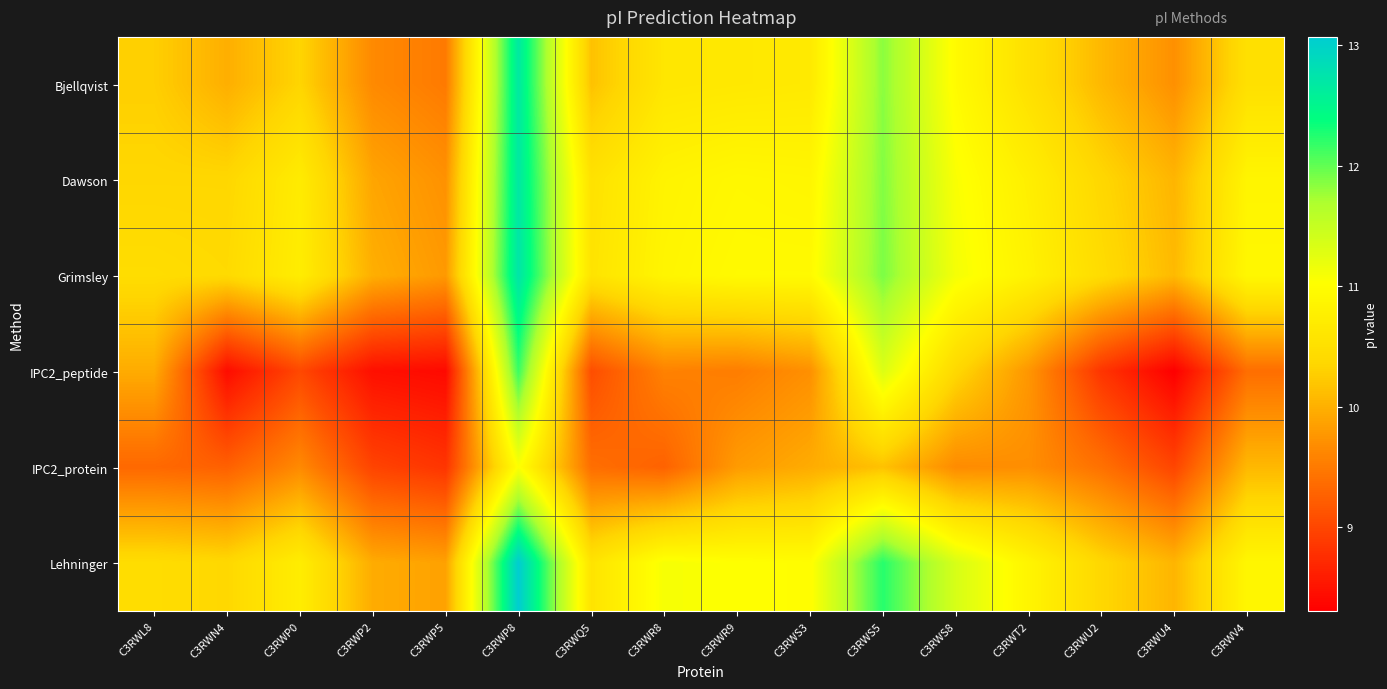

Reading left to right, extract all data points from this chart.

Bjellqvist: C3RWL8=10.3	C3RWN4=10.0	C3RWP0=10.3	C3RWP2=9.6	C3RWP5=9.5	C3RWP8=12.7	C3RWQ5=10.2	C3RWR8=10.6	C3RWR9=10.6	C3RWS3=10.7	C3RWS5=11.8	C3RWS8=11.0	C3RWT2=10.5	C3RWU2=10.1	C3RWU4=9.7	C3RWV4=10.5
Dawson: C3RWL8=10.4	C3RWN4=10.4	C3RWP0=10.7	C3RWP2=9.9	C3RWP5=9.7	C3RWP8=12.7	C3RWQ5=10.5	C3RWR8=10.8	C3RWR9=10.9	C3RWS3=10.9	C3RWS5=11.9	C3RWS8=11.1	C3RWT2=10.8	C3RWU2=10.4	C3RWU4=10.0	C3RWV4=10.9
Grimsley: C3RWL8=10.5	C3RWN4=10.4	C3RWP0=10.7	C3RWP2=10.0	C3RWP5=9.8	C3RWP8=12.7	C3RWQ5=10.6	C3RWR8=10.9	C3RWR9=10.9	C3RWS3=10.9	C3RWS5=11.9	C3RWS8=11.1	C3RWT2=10.8	C3RWU2=10.4	C3RWU4=10.1	C3RWV4=10.9
IPC2_peptide: C3RWL8=10.0	C3RWN4=8.4	C3RWP0=9.0	C3RWP2=8.5	C3RWP5=8.4	C3RWP8=12.2	C3RWQ5=9.1	C3RWR8=9.6	C3RWR9=9.5	C3RWS3=9.7	C3RWS5=11.3	C3RWS8=10.4	C3RWT2=9.8	C3RWU2=8.8	C3RWU4=8.3	C3RWV4=9.4
IPC2_protein: C3RWL8=9.3	C3RWN4=9.3	C3RWP0=9.6	C3RWP2=9.0	C3RWP5=8.8	C3RWP8=11.1	C3RWQ5=9.4	C3RWR8=9.3	C3RWR9=9.8	C3RWS3=10.0	C3RWS5=10.2	C3RWS8=9.7	C3RWT2=9.7	C3RWU2=9.4	C3RWU4=9.0	C3RWV4=10.1
Lehninger: C3RWL8=10.5	C3RWN4=10.4	C3RWP0=10.7	C3RWP2=10.0	C3RWP5=9.9	C3RWP8=13.1	C3RWQ5=10.6	C3RWR8=11.1	C3RWR9=11.0	C3RWS3=11.0	C3RWS5=12.2	C3RWS8=11.4	C3RWT2=10.9	C3RWU2=10.4	C3RWU4=10.0	C3RWV4=10.9